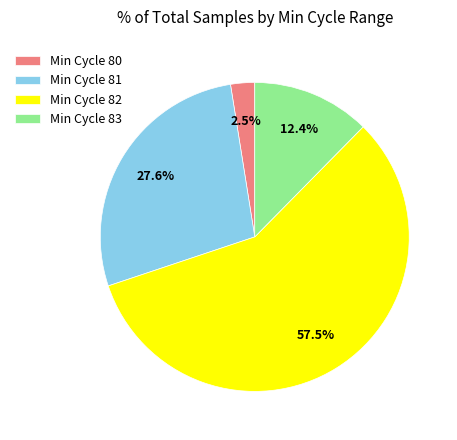

What percentage is NOT represented by Min Cycle 81?

72.4%